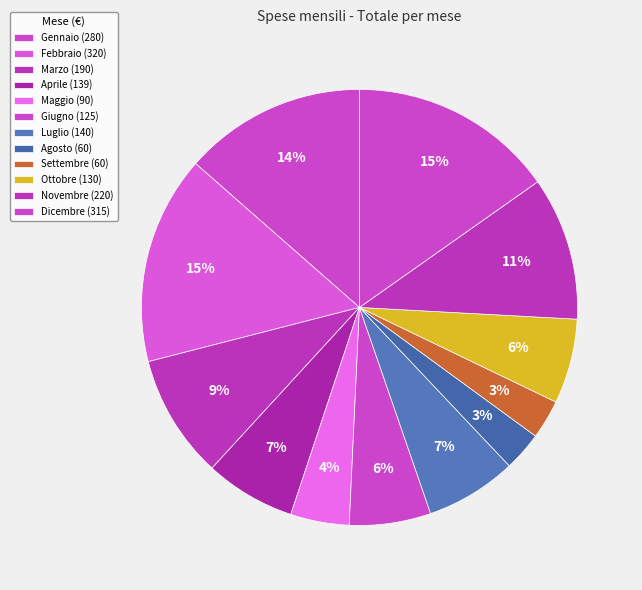

To the nearest percent, what portion does Novembre represent?

11%